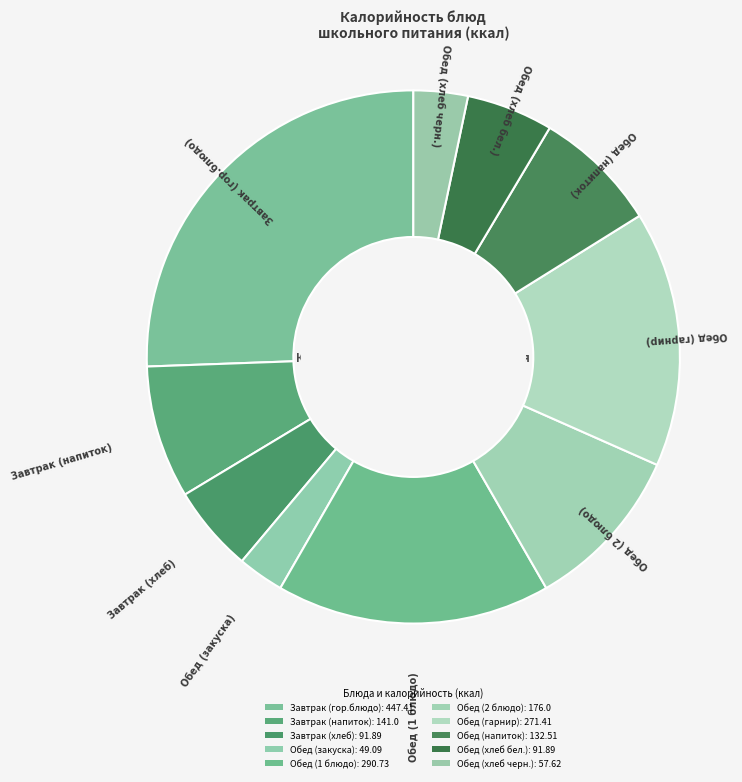

Count the number of slices in the pie.

10